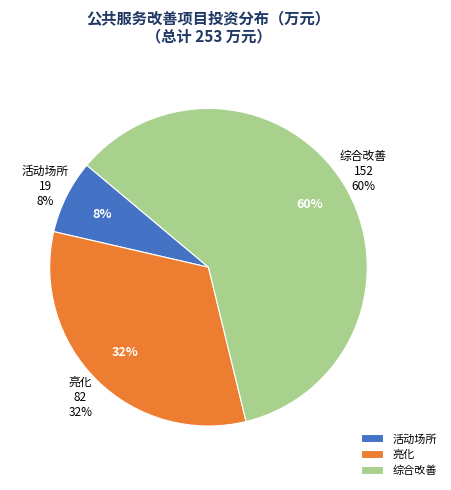

To the nearest percent, what is the average slice percentage?

33%